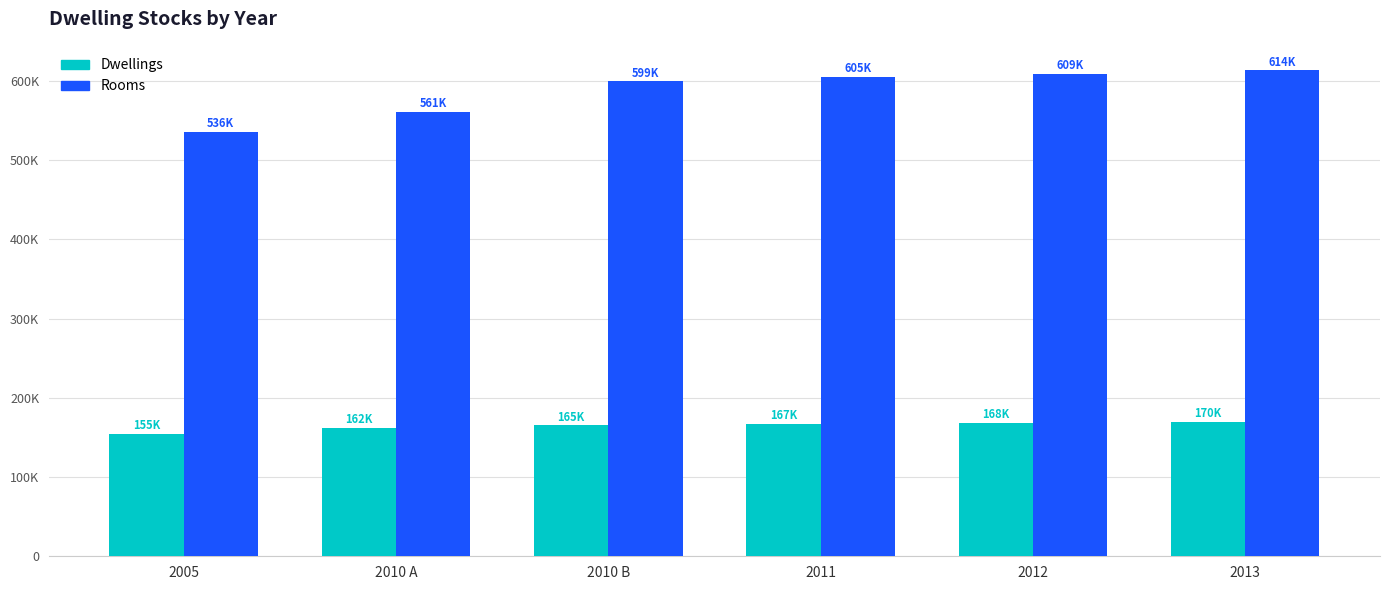

What is the sum of all Rooms values?

3523616